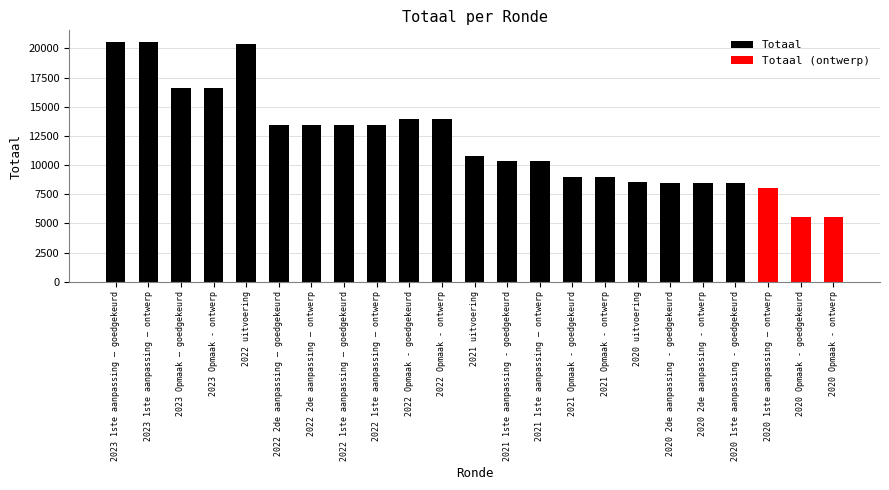

What is the ratio of the value at 2021 Opmaak - goedgekeurd to the value at 2022 1ste aanpassing – ontwerp?

0.7